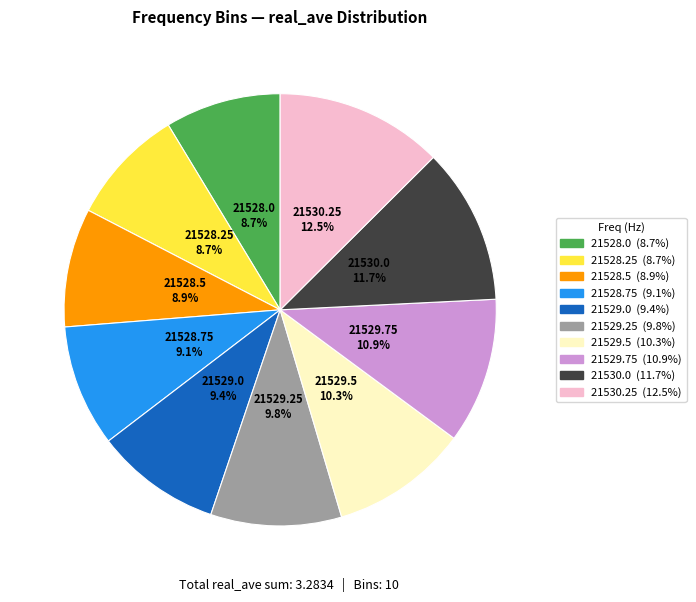

Which has a higher value, 21529.25 or 21528.75?

21529.25